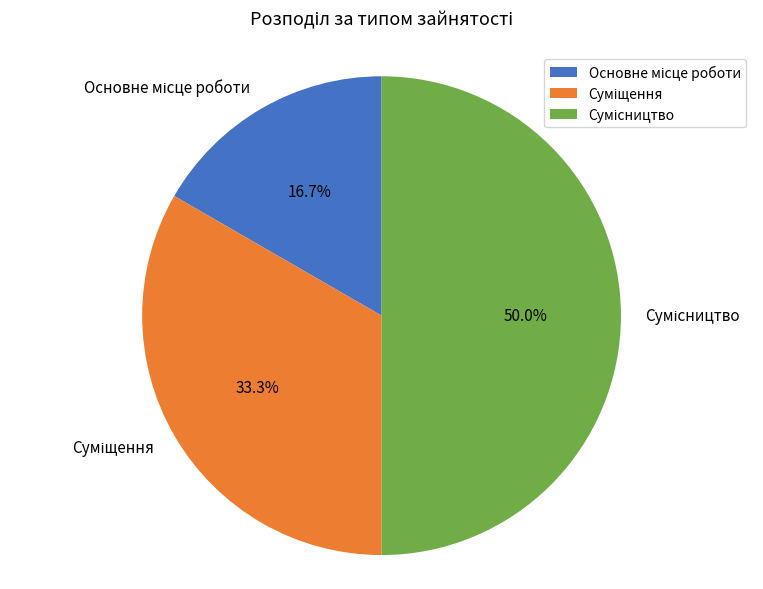

Is there any slice that represents more than half of the pie?

No